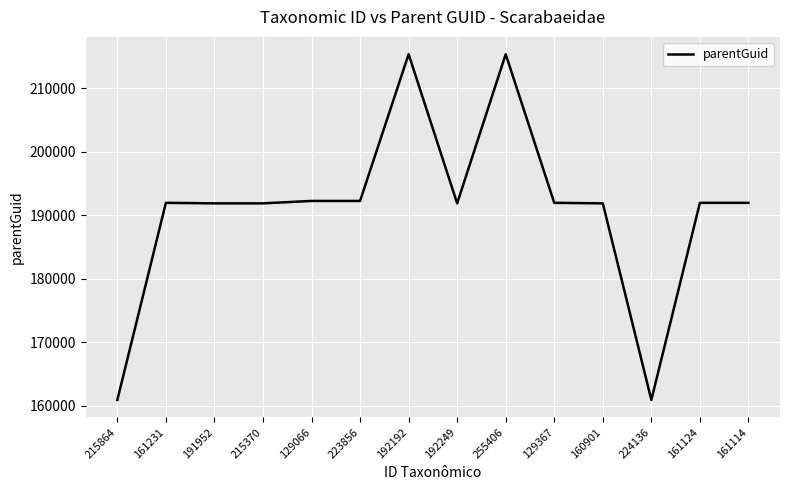

Approximately how many times larger is the value at 161114 compared to 129066?

1.0